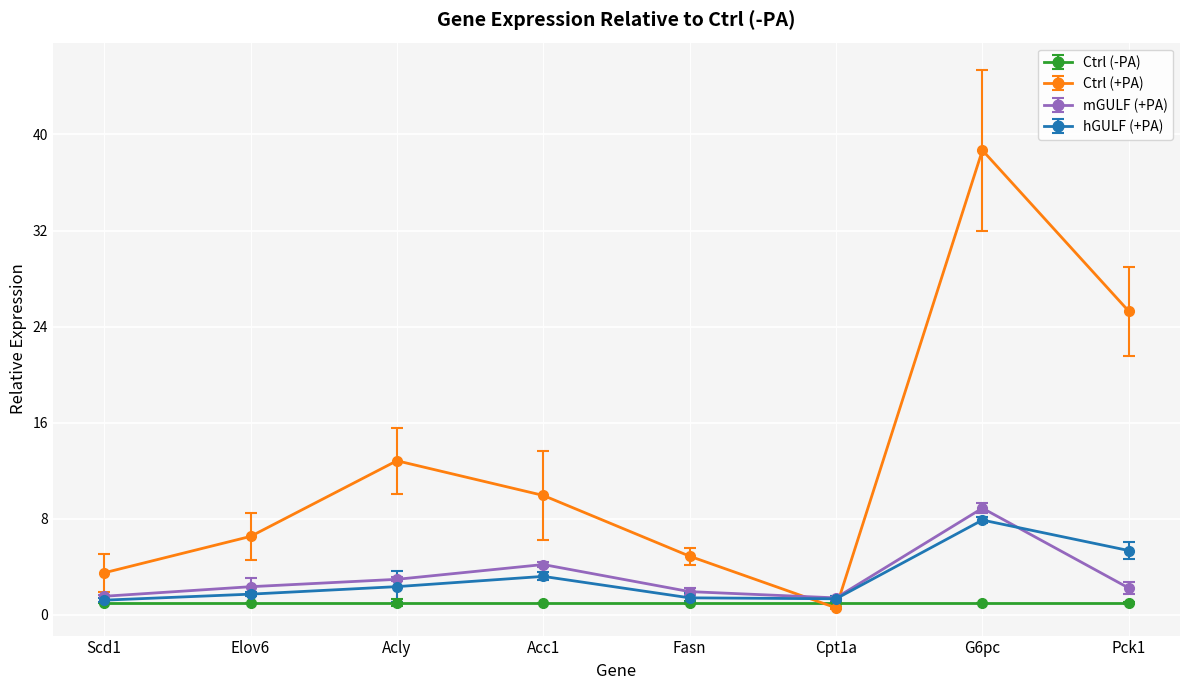

How many categories are shown in the chart?

8